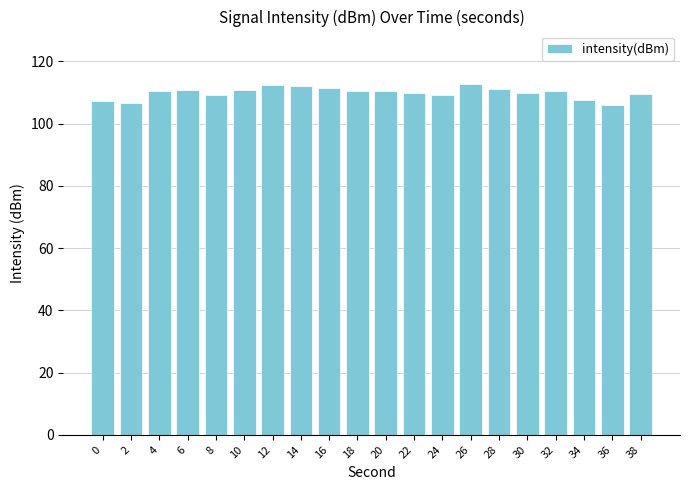

What is the change in value from 2 to 8?

+2.5